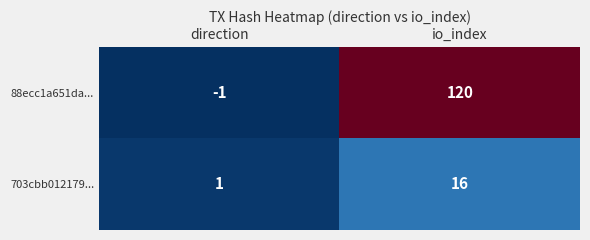

Reading left to right, extract all data points from this chart.

88ecc1a651da...: direction=-1	io_index=120
703cbb012179...: direction=1	io_index=16